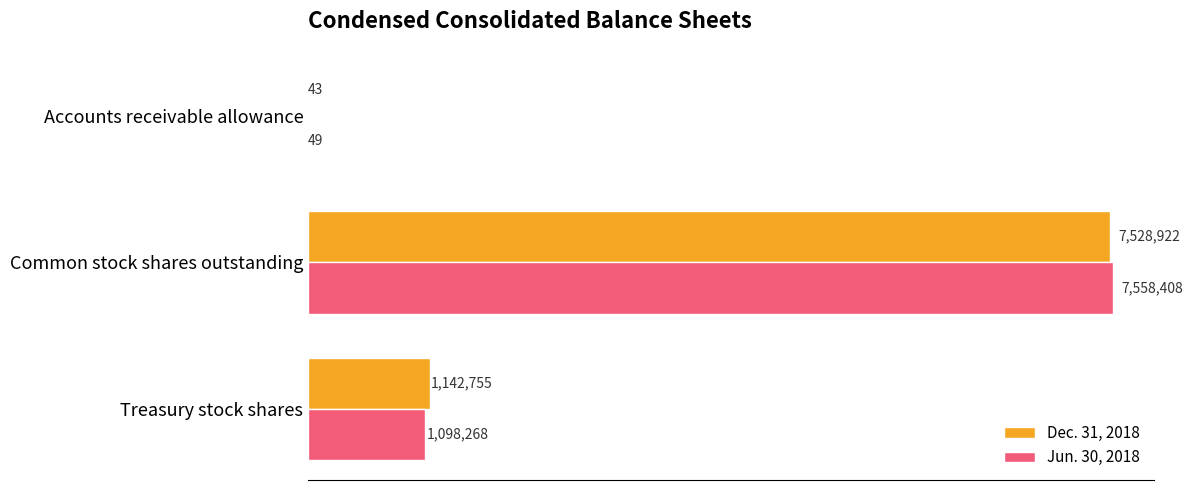

What is the sum of all Jun. 30, 2018 values?

8656725